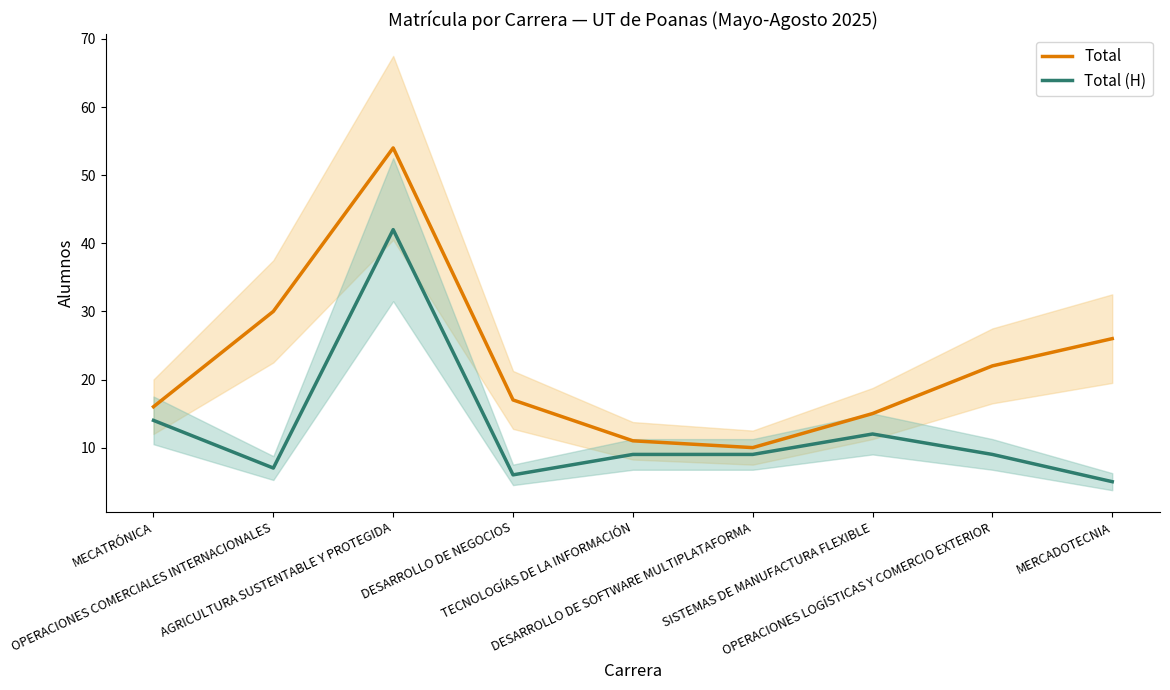

What is the spread (max minus min) of values at MECATRÓNICA?

2